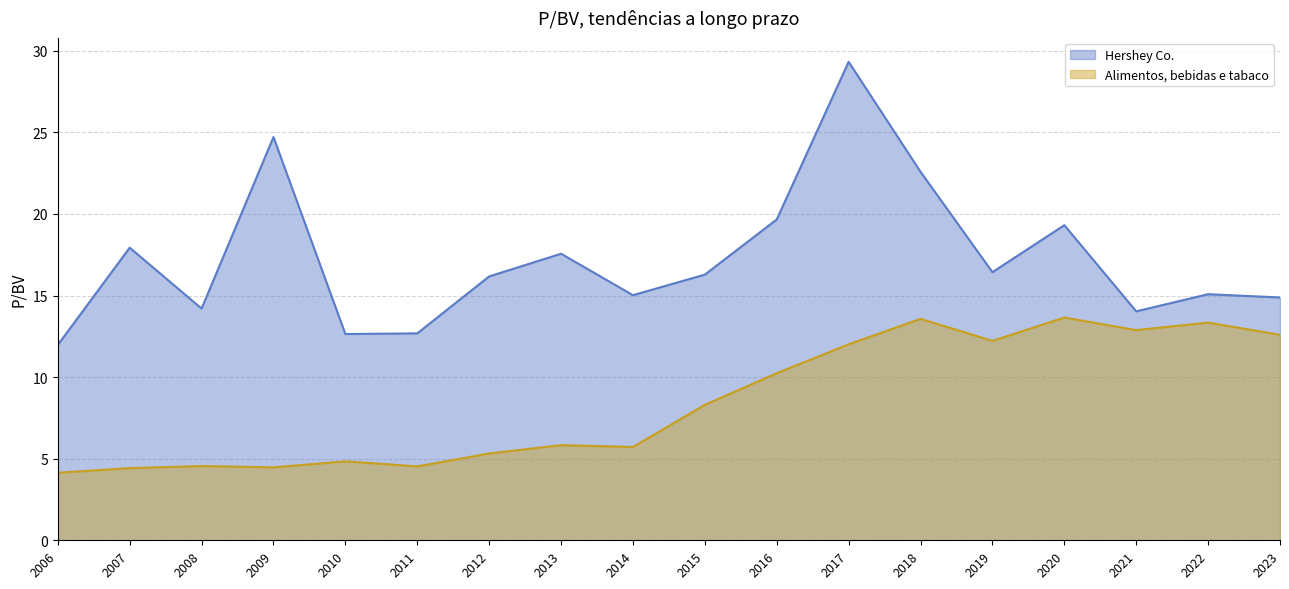

At which category is the sum across all series the highest?

2017